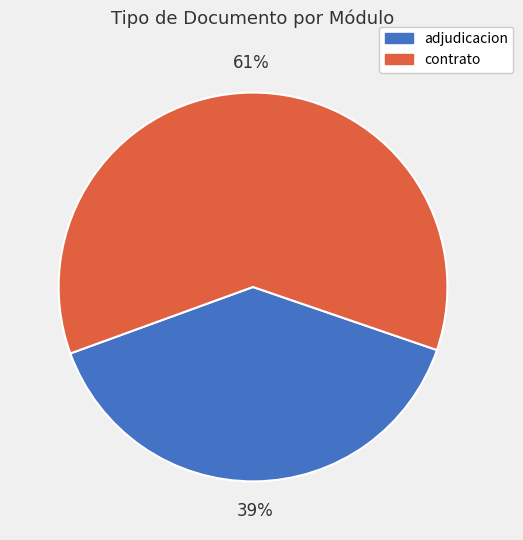

Is there a majority slice in this chart?

Yes